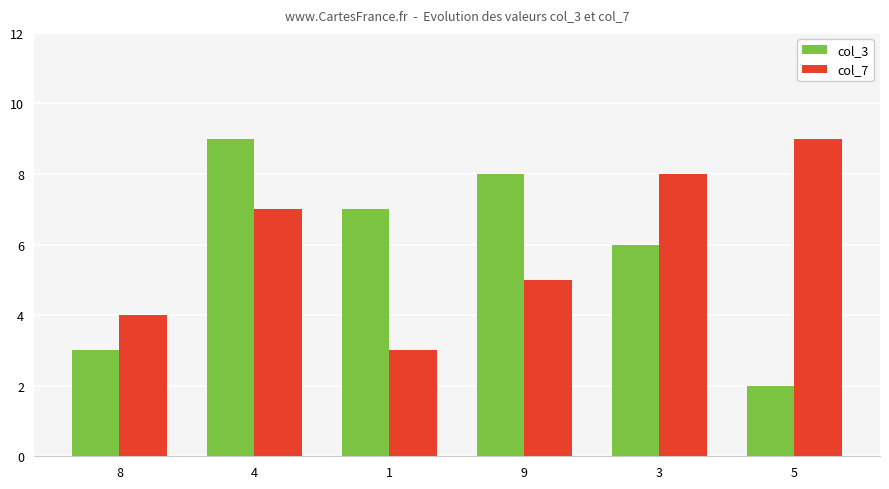

Which series has the largest range (max minus min)?

col_3